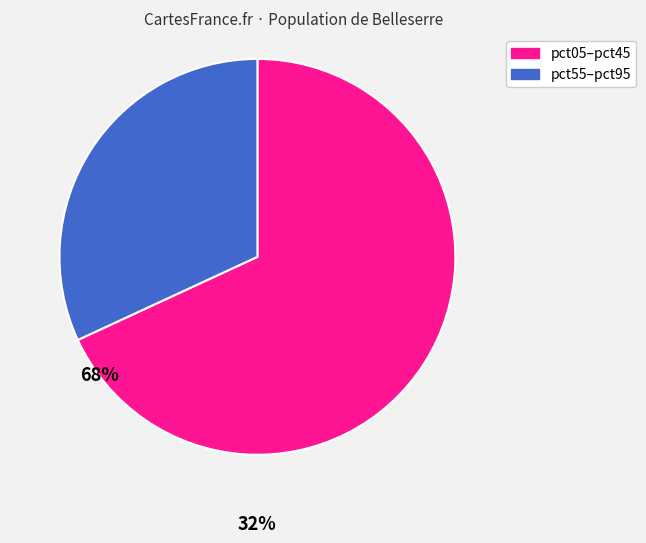

How many segments does this pie chart have?

2